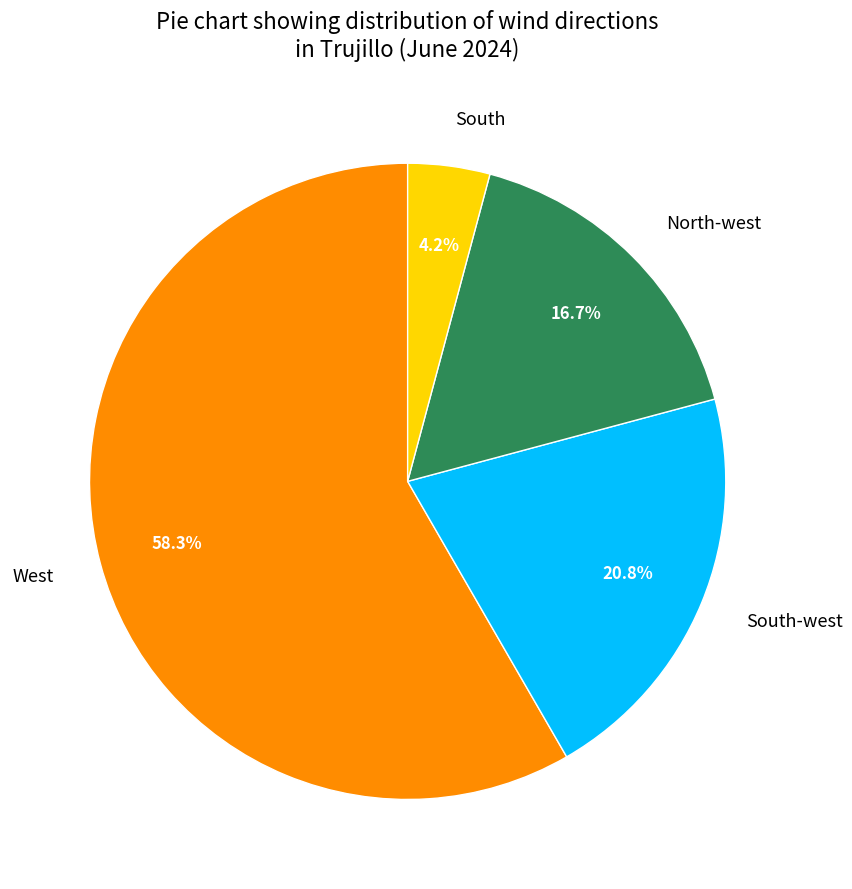

What portion of the pie excludes West?

41.7%